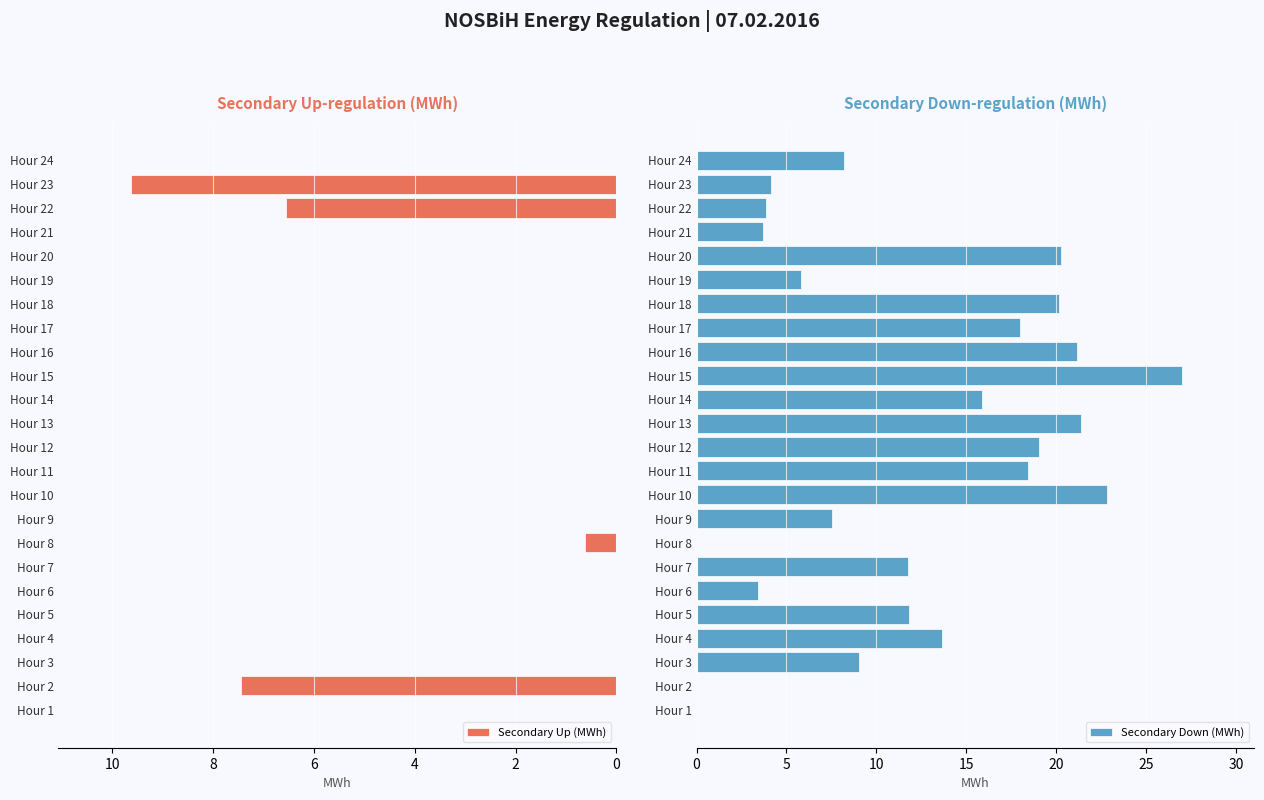

Count the number of data series in this chart.

2